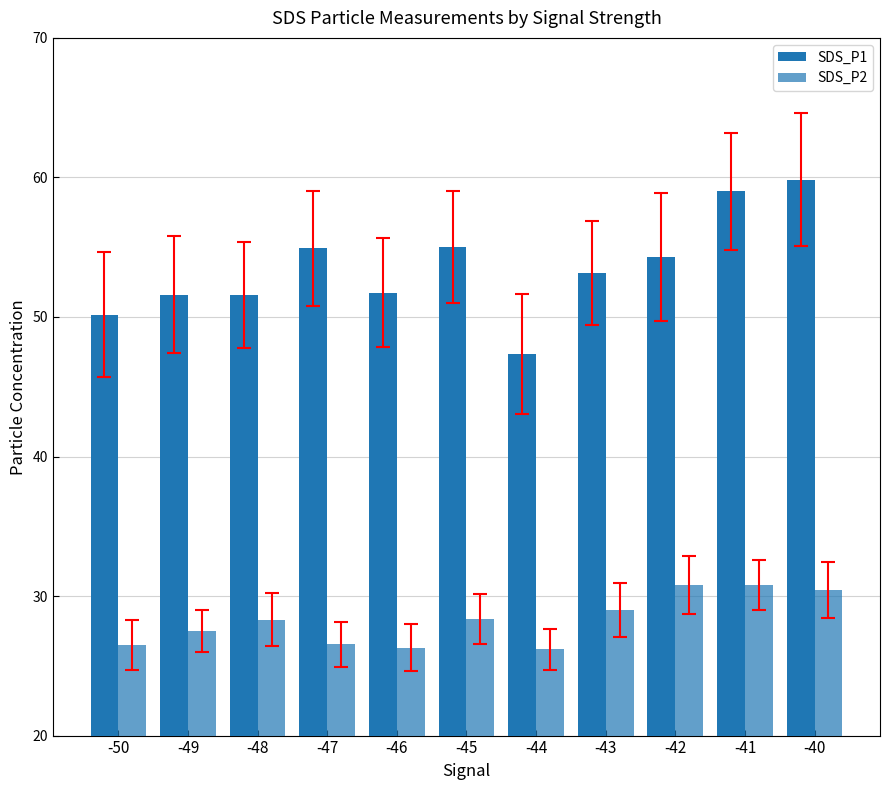

Which category has the lowest value in the SDS_P2 series?

-44